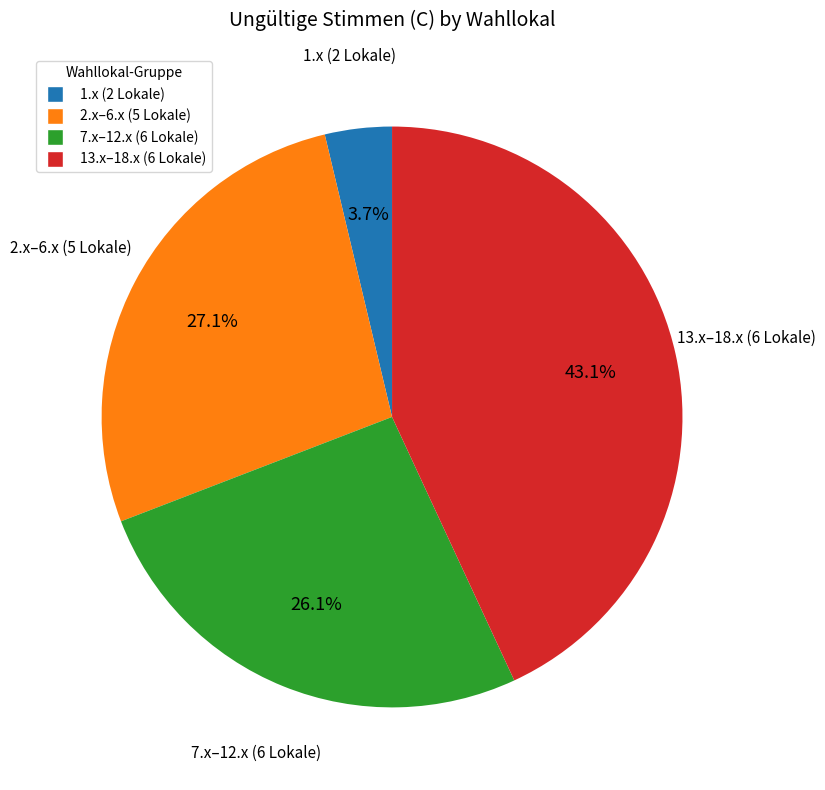

Is there a majority slice in this chart?

No